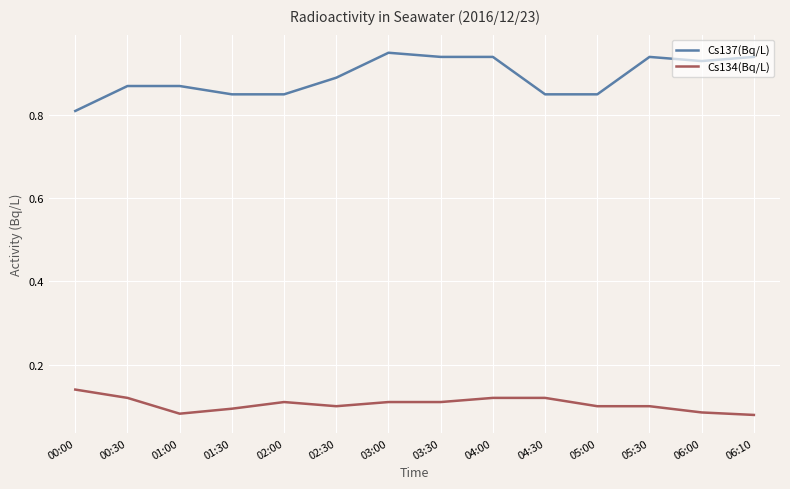

The value of Cs134(Bq/L) at 04:00 is 0.1. True or false?

True